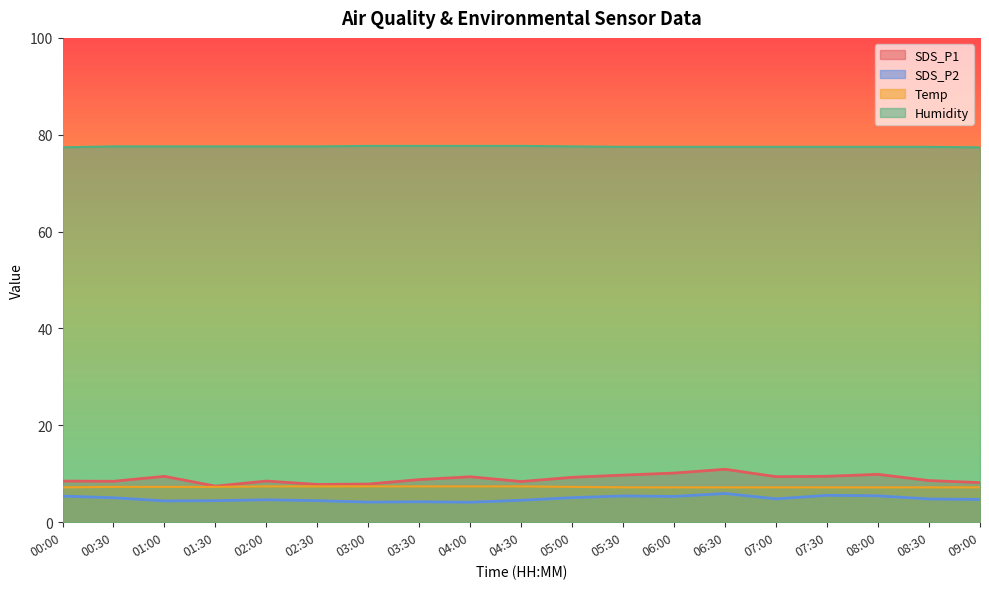

What is the label of the 17th point from the right?

01:00